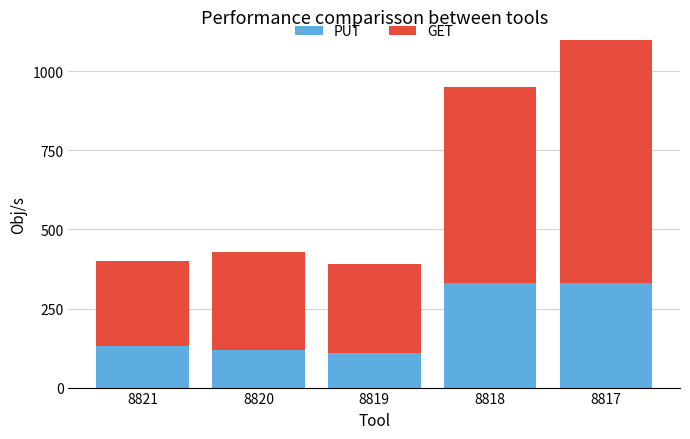

What is the minimum value for PUT?

110